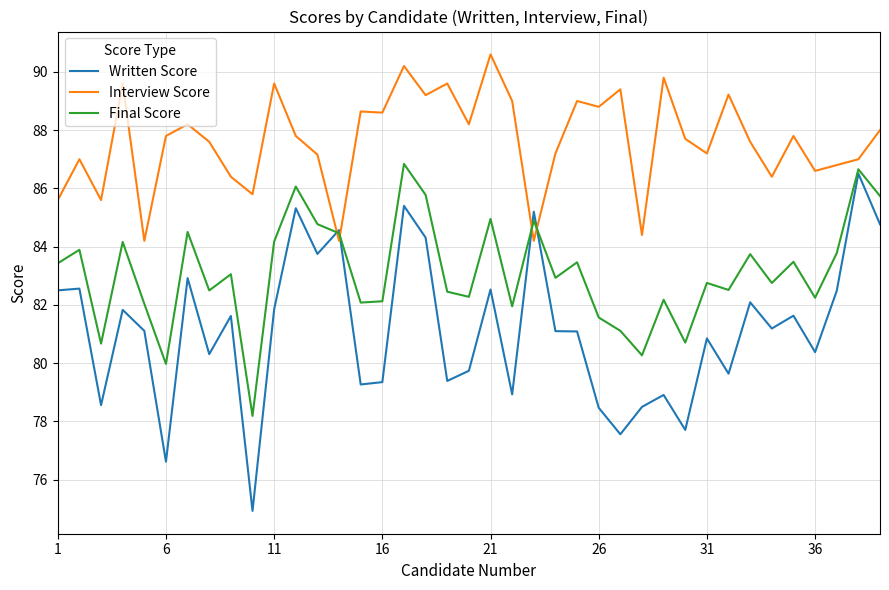

How many interior local valleys does the Final Score series have?

13